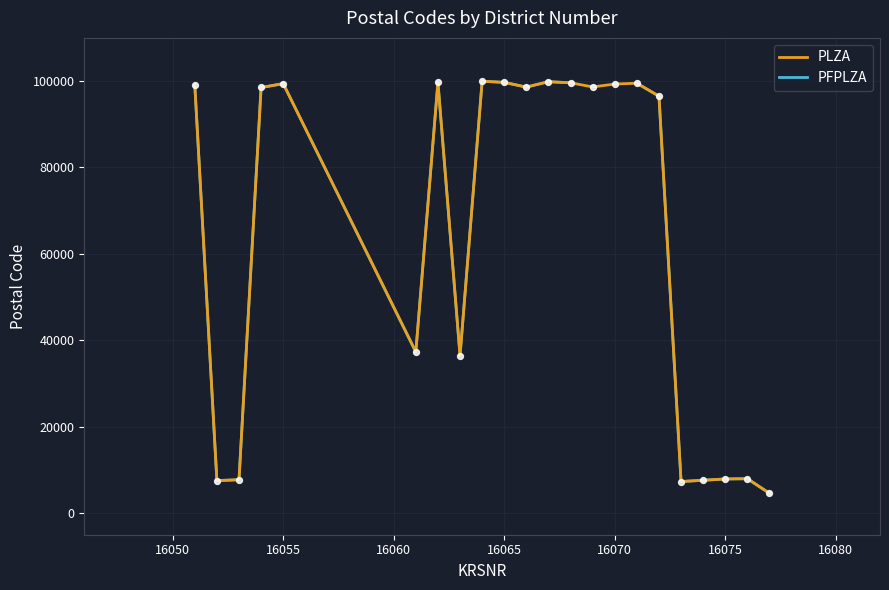

Which series has the largest Y range (max minus min)?

PFPLZA